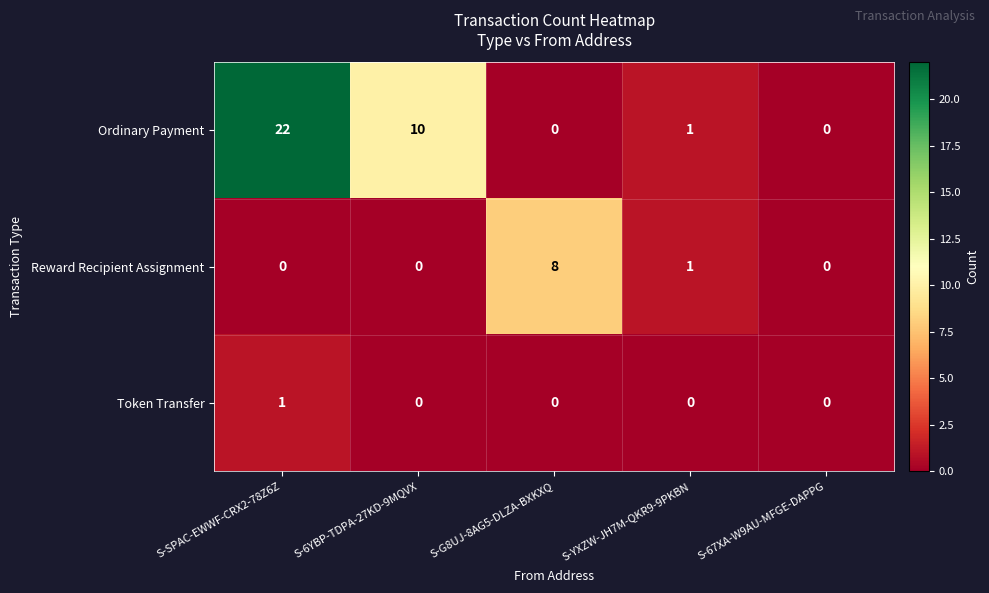

The value of Token Transfer at S-67XA-W9AU-MFGE-DAPPG is 0. True or false?

True